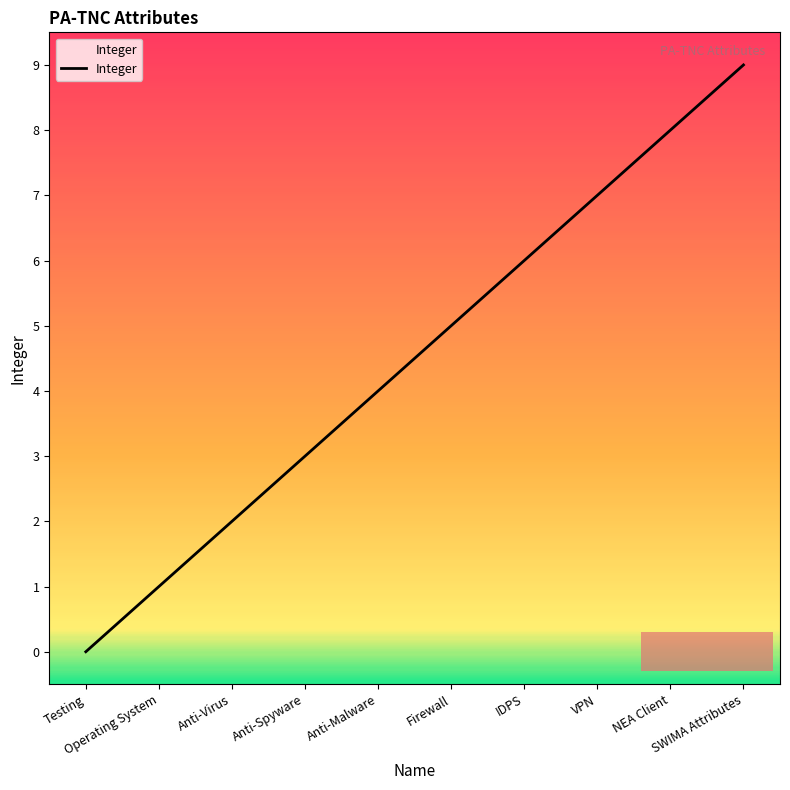

What is the greatest value displayed?

9